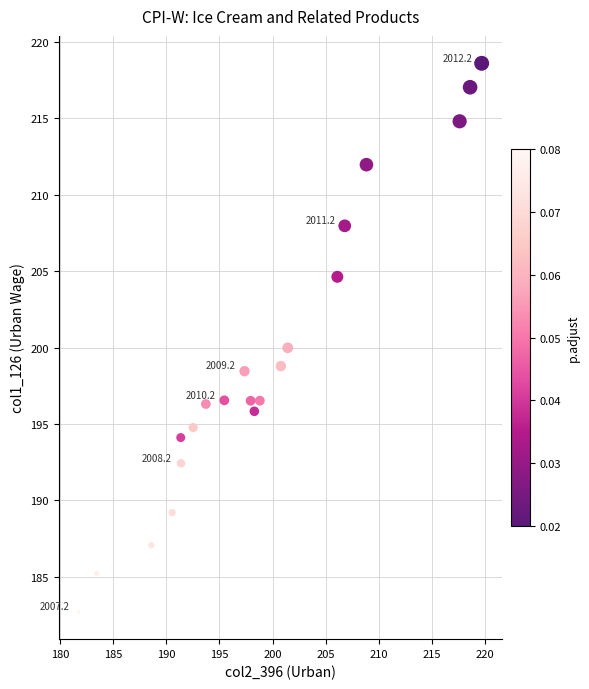

What is the range of X values (max minus min)?

37.9